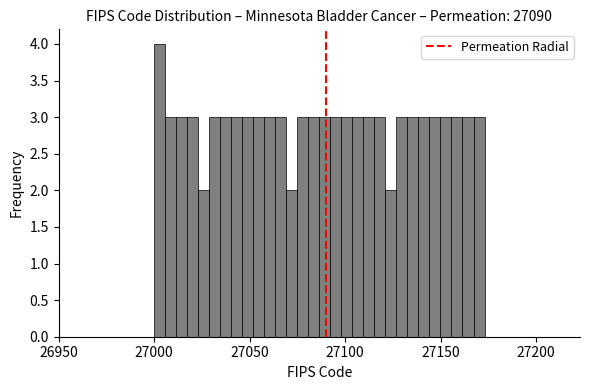

Around what value on the x-axis is the tallest bar? Give the approximate position of its centre, as read against the axis.

27005